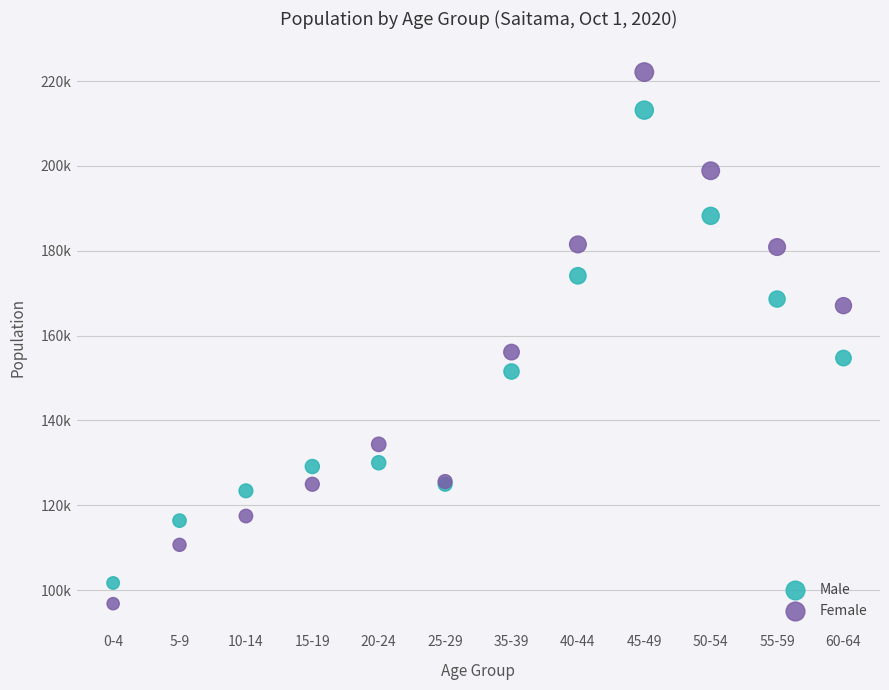

Which series reaches the maximum Y coordinate?

Female